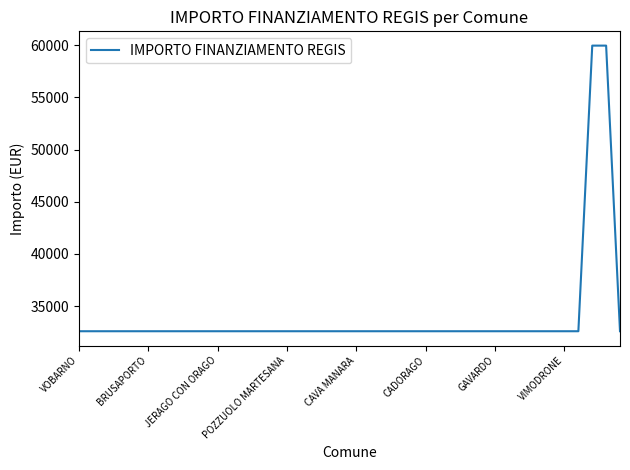

Reading left to right, extract all data points from this chart.

32589	32589	32589	32589	32589	32589	32589	32589	32589	32589	32589	32589	32589	32589	32589	32589	32589	32589	32589	32589	32589	32589	32589	32589	32589	32589	32589	32589	32589	32589	32589	32589	32589	32589	32589	32589	32589	59966	59966	32589